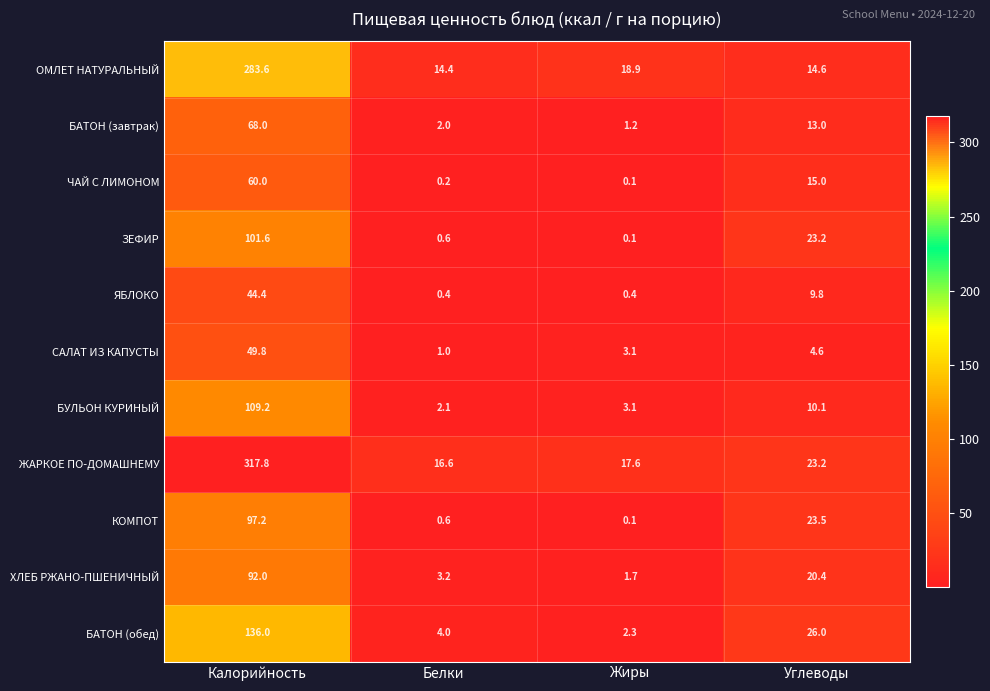

List the series in order of their peak value, highest first.

ЖАРКОЕ ПО-ДОМАШНЕМУ, ОМЛЕТ НАТУРАЛЬНЫЙ, БАТОН (обед), БУЛЬОН КУРИНЫЙ, ЗЕФИР, КОМПОТ, ХЛЕБ РЖАНО-ПШЕНИЧНЫЙ, БАТОН (завтрак), ЧАЙ С ЛИМОНОМ, САЛАТ ИЗ КАПУСТЫ, ЯБЛОКО